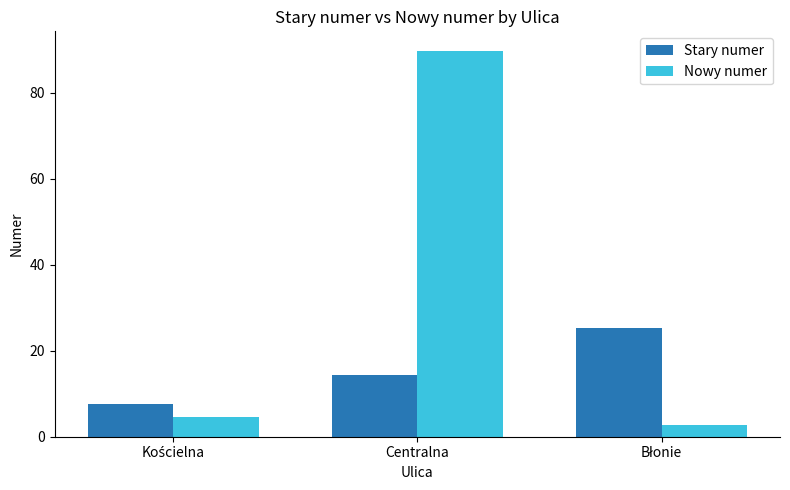

At Centralna, list the series in order from largest to smallest.

Nowy numer, Stary numer